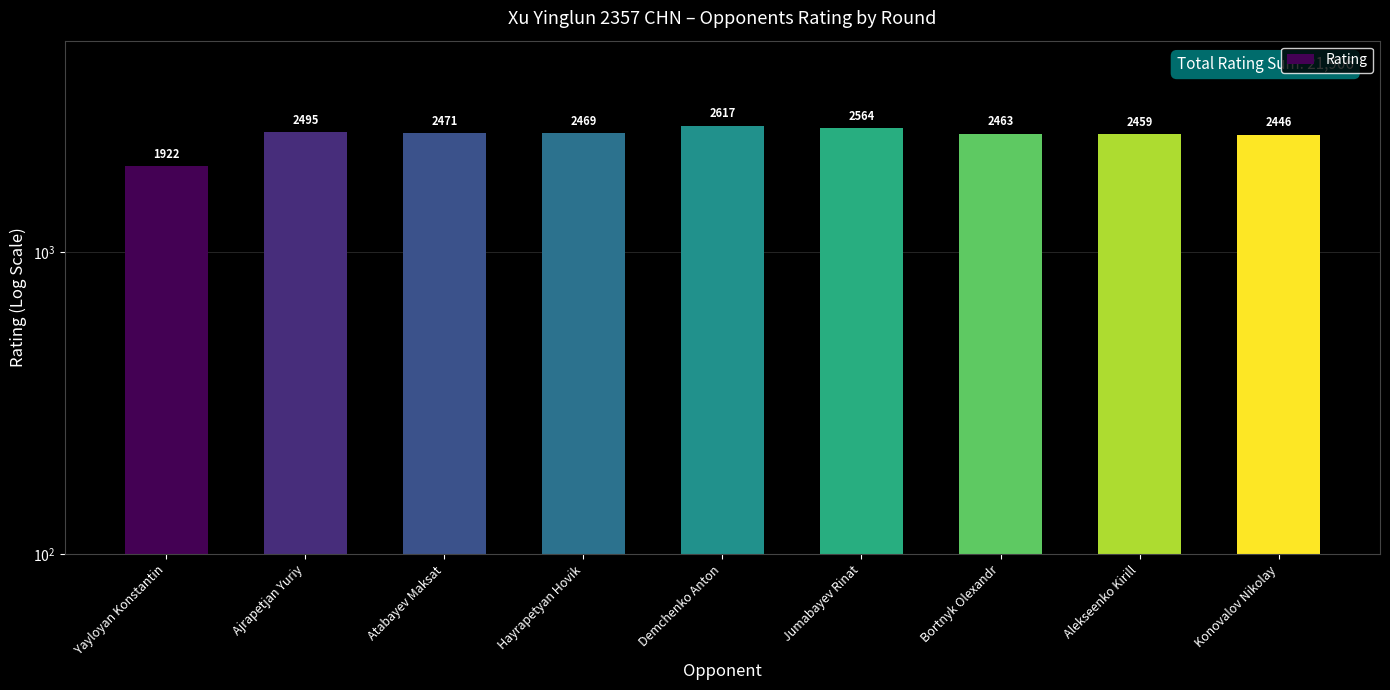

Reading left to right, transcribe all the data shown in this chart.

1922	2495	2471	2469	2617	2564	2463	2459	2446